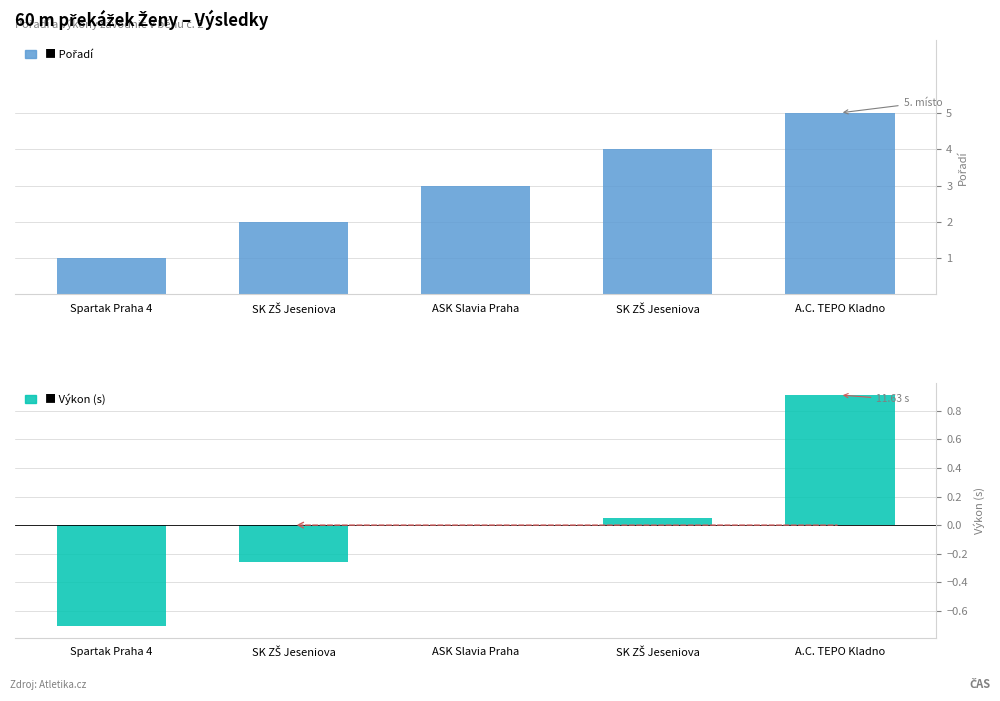

At how many categories does at least one series exceed 1?

4